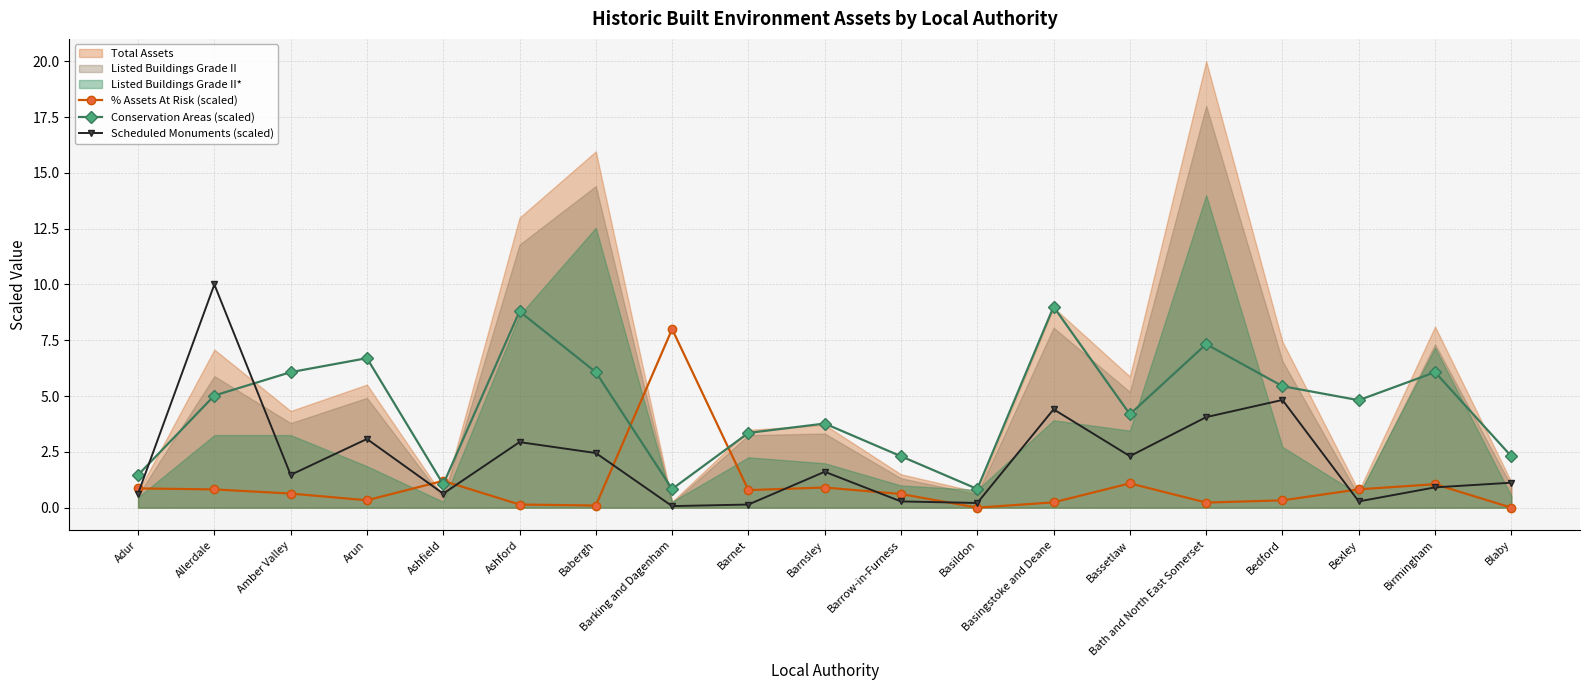

Is the value of % Assets At Risk (scaled) at Bedford greater than the value of Conservation Areas (scaled) at Barrow-in-Furness?

No